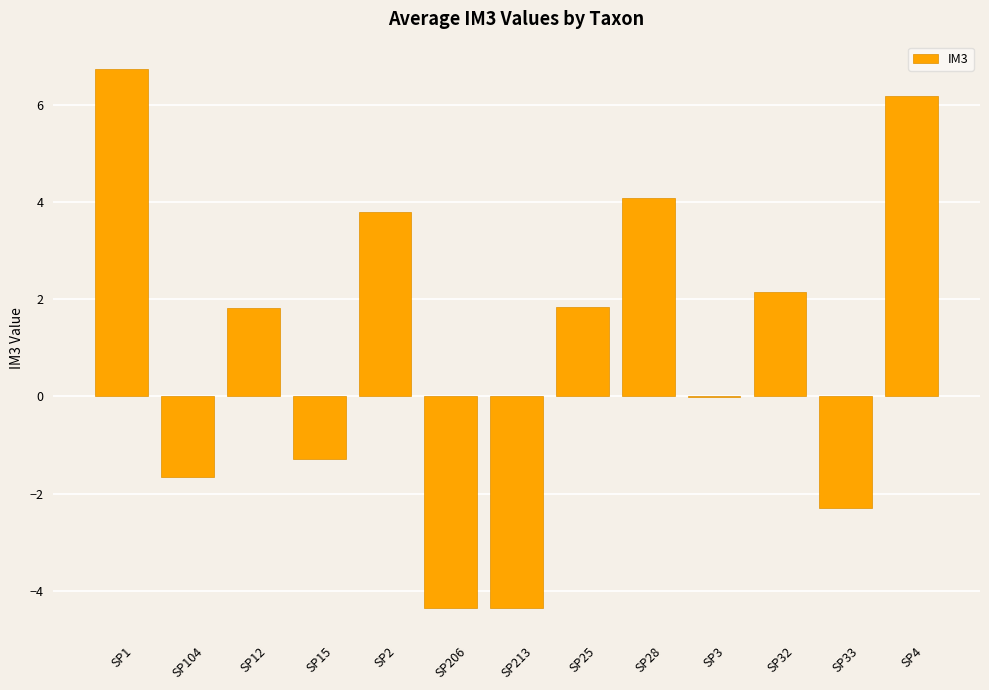

The value at SP33 is -1.4. True or false?

False